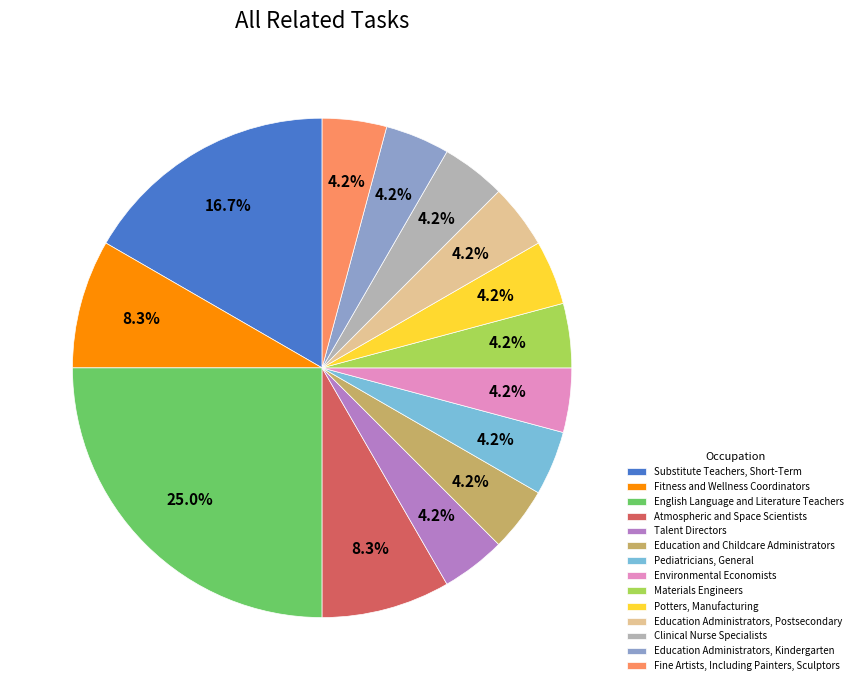

Between Atmospheric and Space Scientists and English Language and Literature Teachers, which is larger?

English Language and Literature Teachers